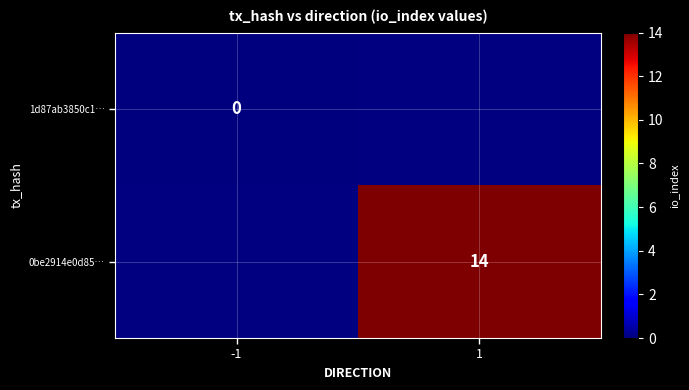

The value of 0be2914e0d85… at 1 is 20. True or false?

False